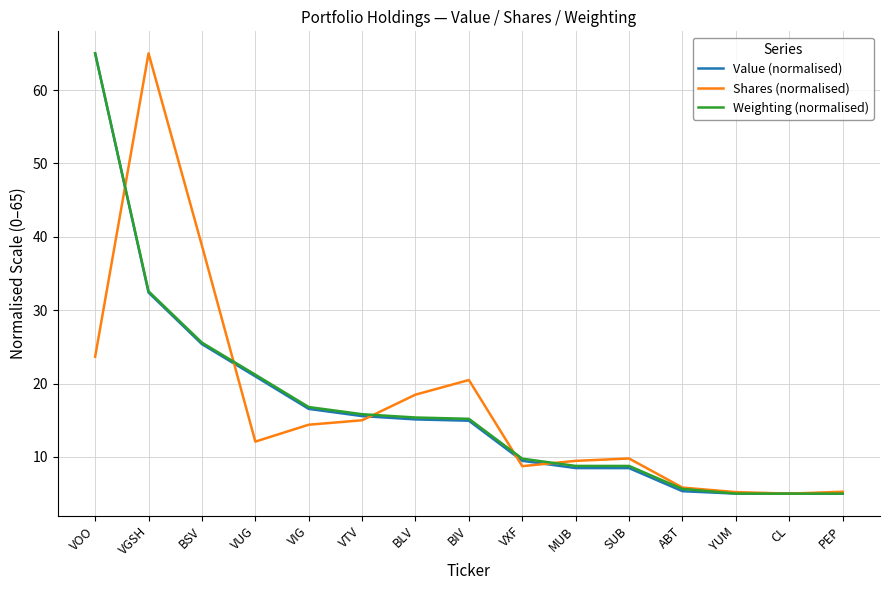

At which label is Value (normalised) closest to 35?

VGSH